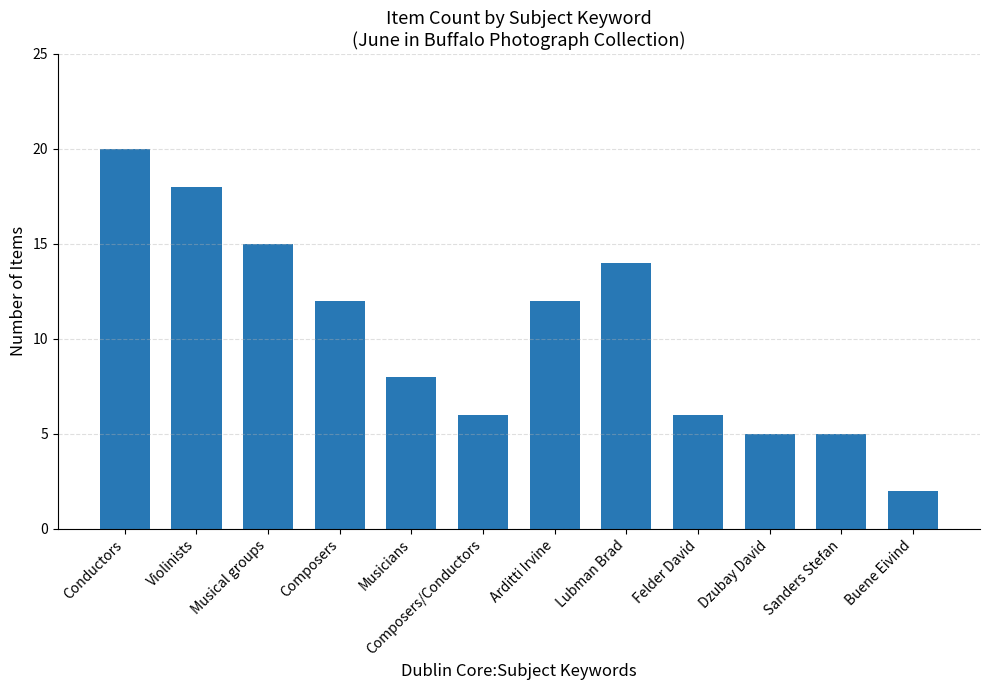

Is it true that the value at Lubman Brad is 14?

True